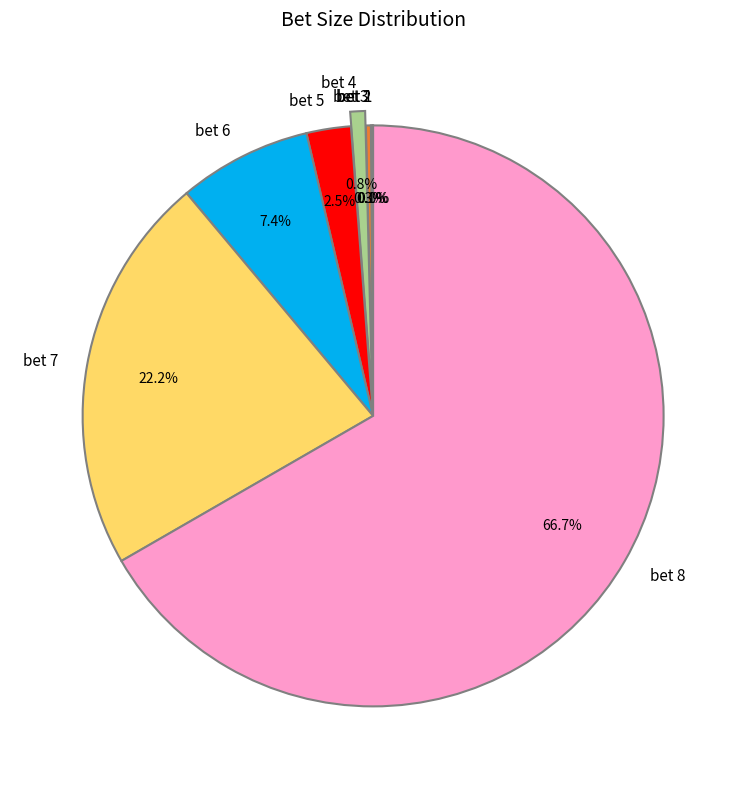

True or false: bet 4 accounts for 1% of the total.

True